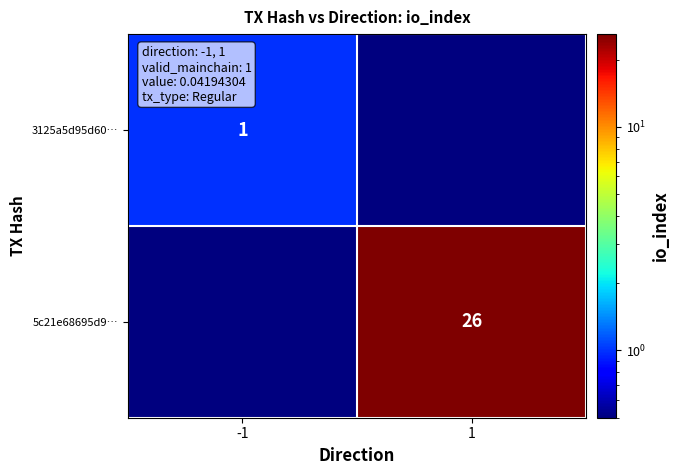

Which has a higher value, 1 or -1?

-1